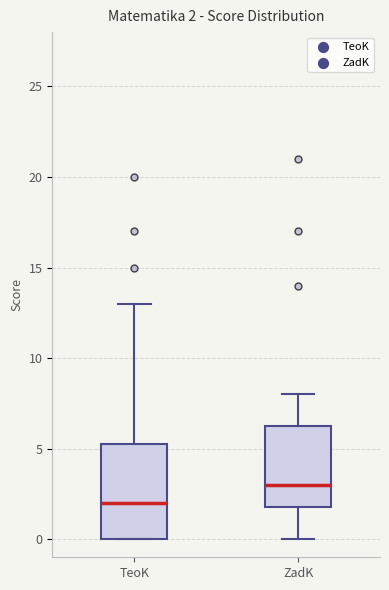

Which box is the tallest, from its lower edge to its upper edge?

TeoK